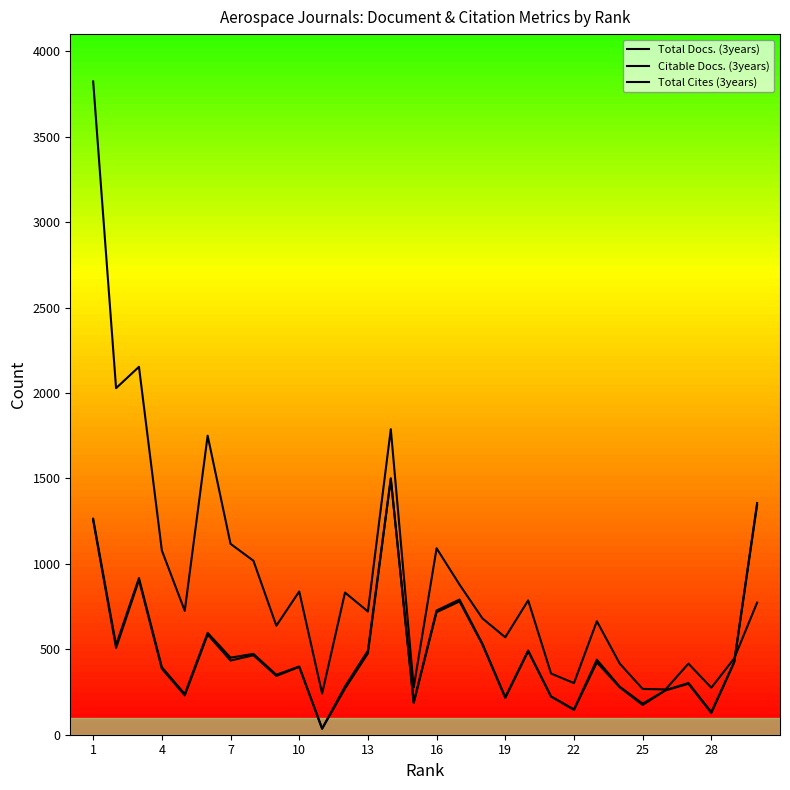

In Total Docs. (3years), how many points are lower than both neighbors (excluding endpoints)?

10